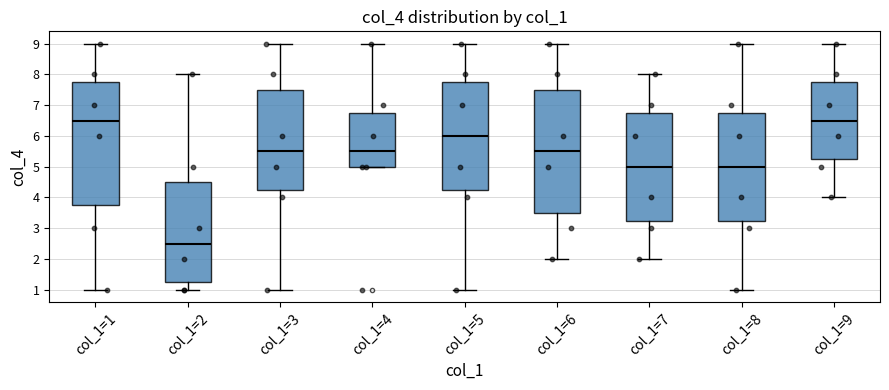

Reading left to right, transcribe this box plot: for each box, give where its median line is, the range the box spans, and where its two whiskers end, as read against the y-axis. The values are not printed on the chart, so give them approximately, as read against the axis.

col_1=1: median 6.5, box 3.8 to 7.8, whiskers 1.0 to 9.0
col_1=2: median 2.5, box 1.3 to 4.5, whiskers 1.0 to 8.0
col_1=3: median 5.5, box 4.3 to 7.5, whiskers 1.0 to 9.0
col_1=4: median 5.5, box 5.0 to 6.8, whiskers 5.0 to 9.0
col_1=5: median 6.0, box 4.3 to 7.8, whiskers 1.0 to 9.0
col_1=6: median 5.5, box 3.5 to 7.5, whiskers 2.0 to 9.0
col_1=7: median 5.0, box 3.3 to 6.8, whiskers 2.0 to 8.0
col_1=8: median 5.0, box 3.3 to 6.8, whiskers 1.0 to 9.0
col_1=9: median 6.5, box 5.3 to 7.8, whiskers 4.0 to 9.0